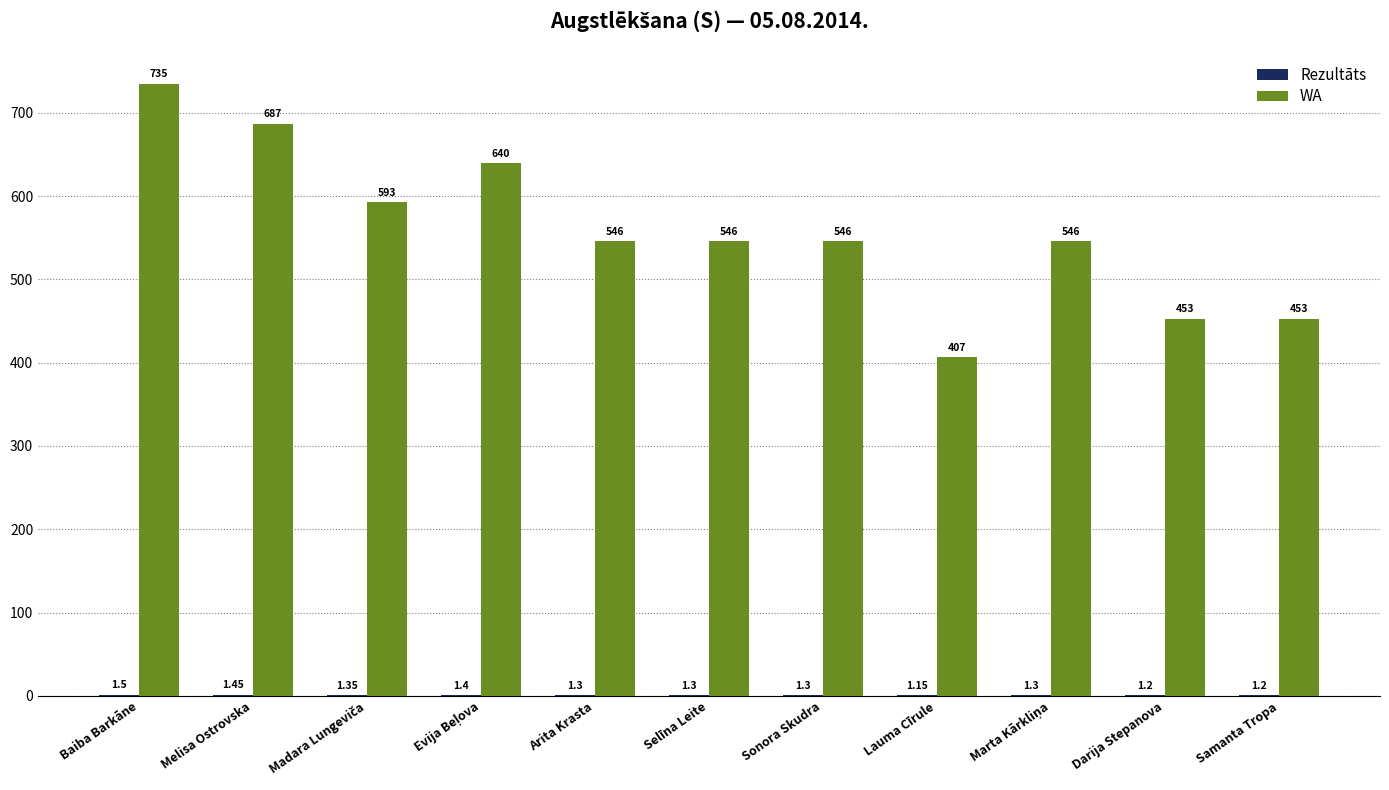

The WA series shows 546.0 at Arita Krasta. True or false?

True